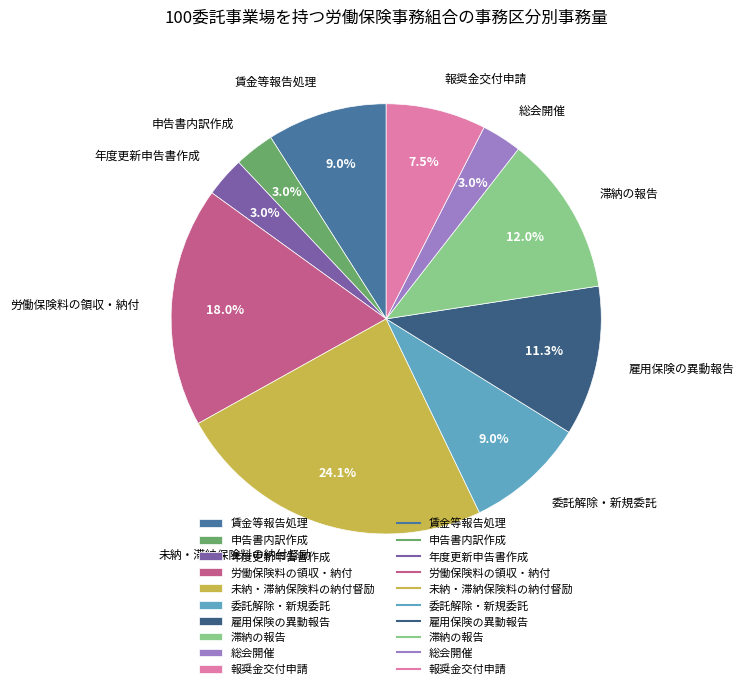

Does 未納・滞納保険料の納付督励 represent more than half of the total?

No